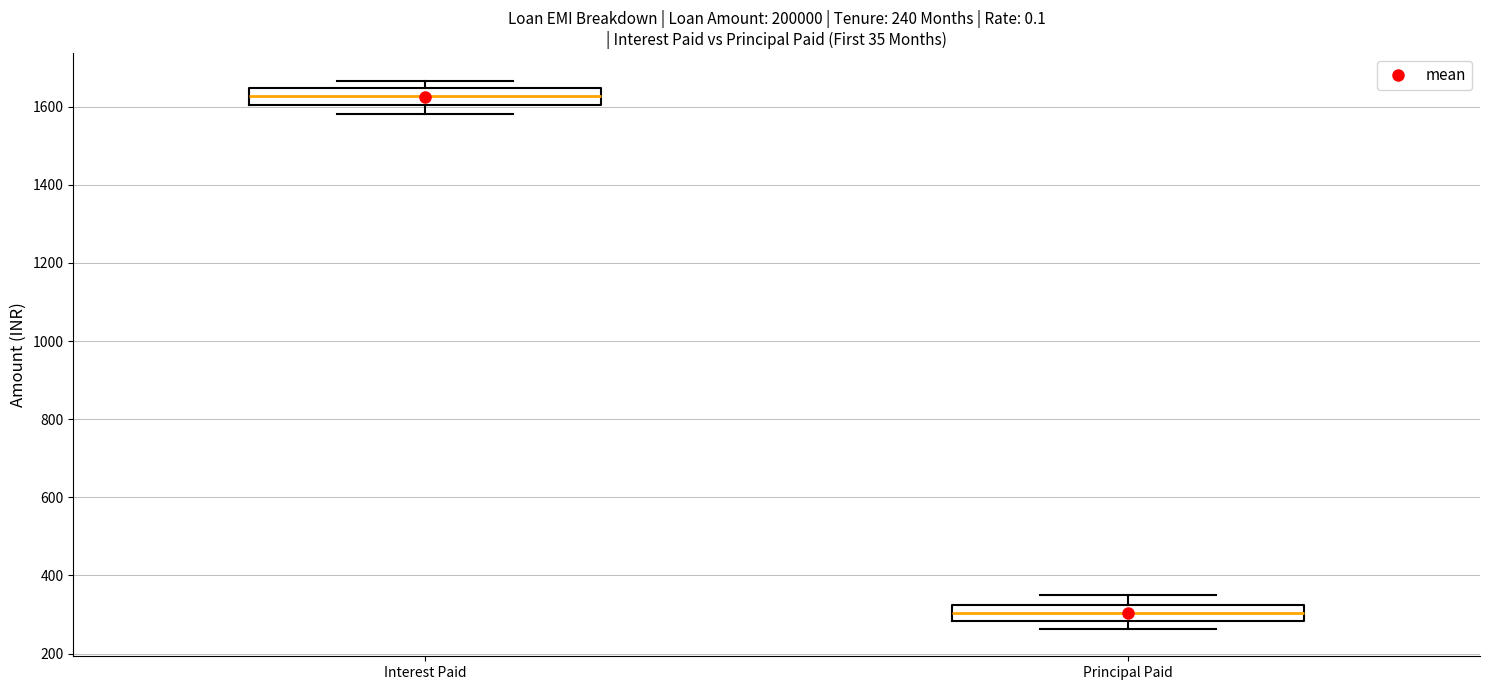

Which box has the highest median line?

Interest Paid